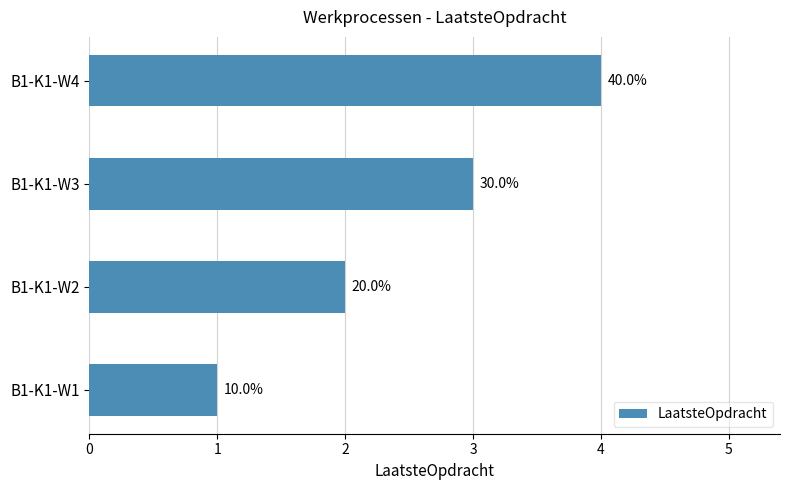

How many values are between 2 and 4?

3